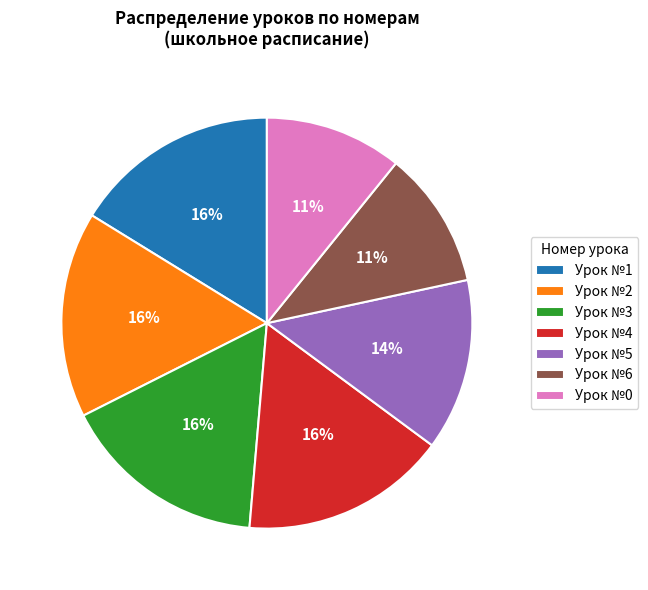

To the nearest percent, what is the combined percentage of Урок №0 and Урок №4?

27%